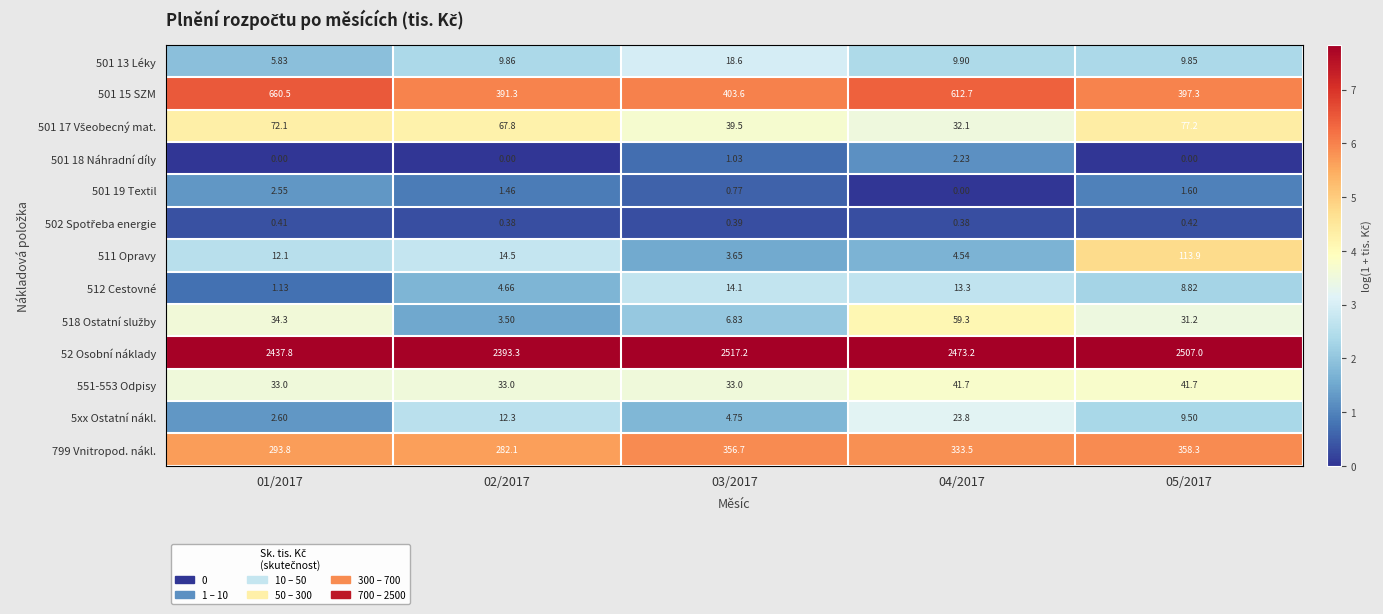

Is the value of 511 Opravy at 04/2017 greater than the value of 512 Cestovné at 01/2017?

Yes